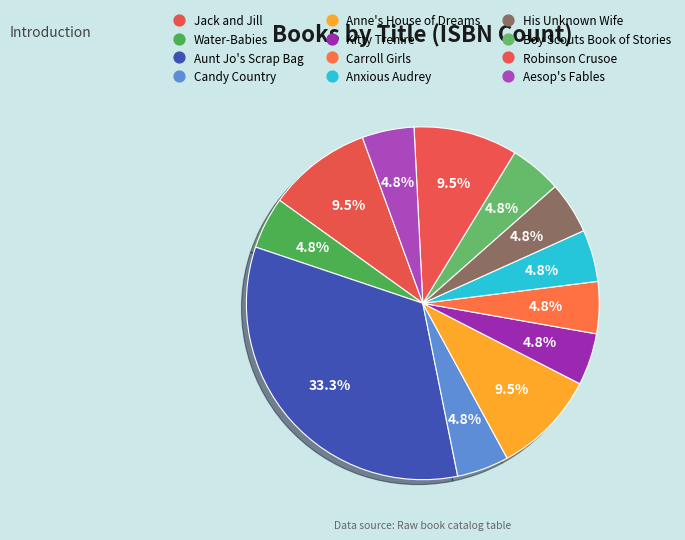

Does Carroll Girls represent more than half of the total?

No